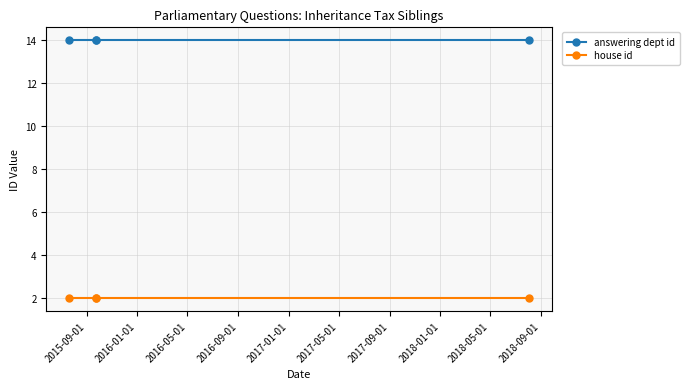

At which category is the sum across all series the highest?

2015-09-01